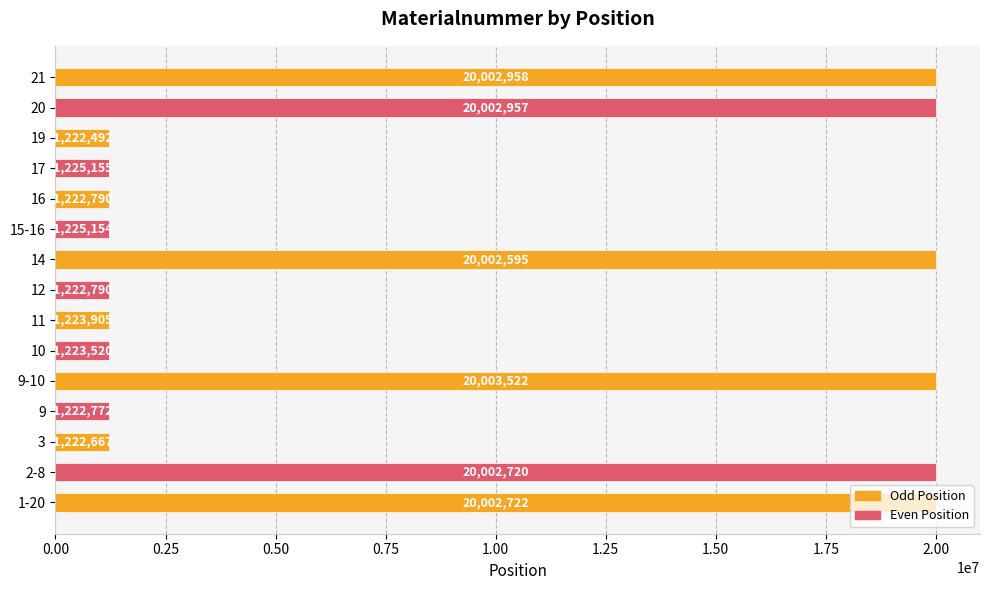

How many bars are there in total?

15